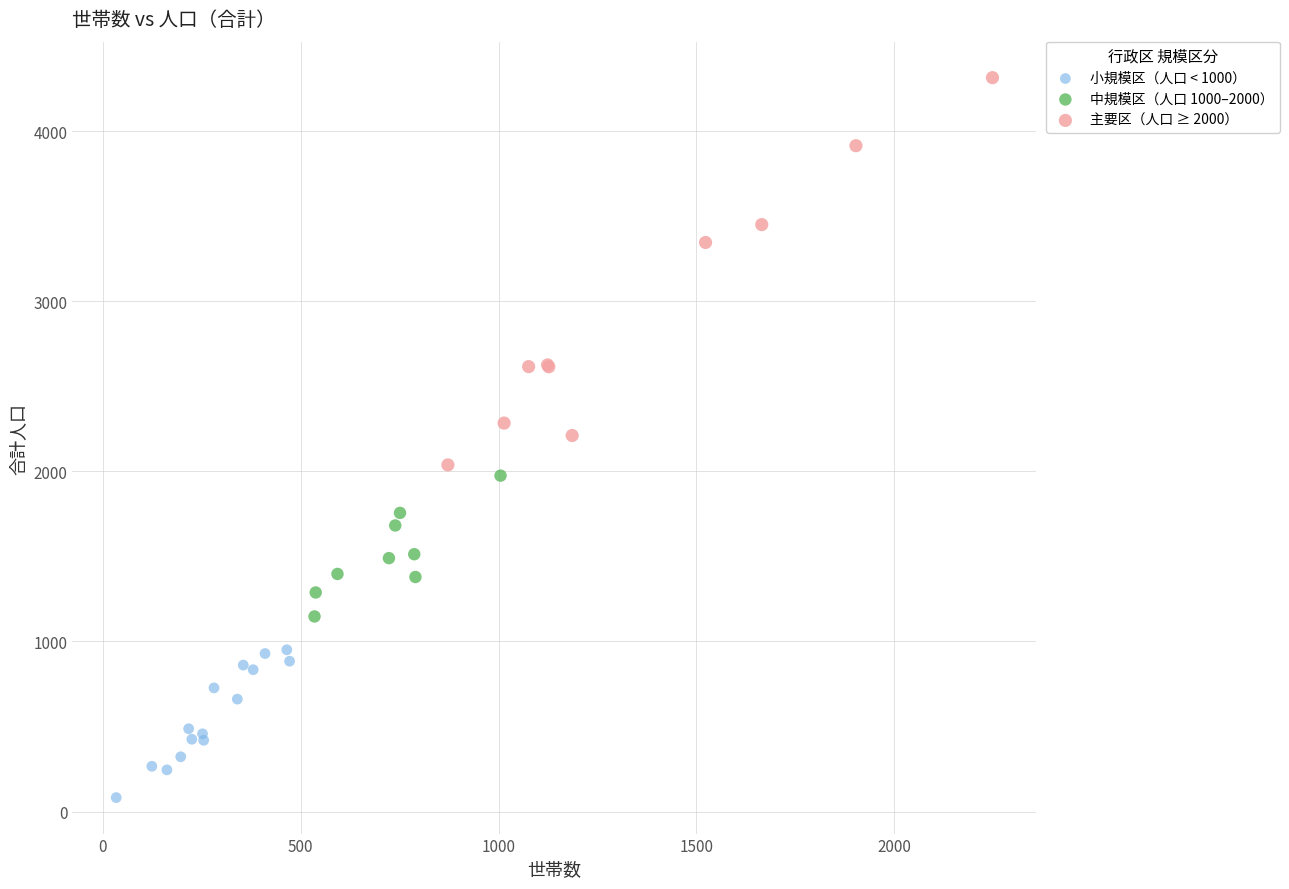

Which series has the widest spread of Y values?

主要区（人口 ≥ 2000）